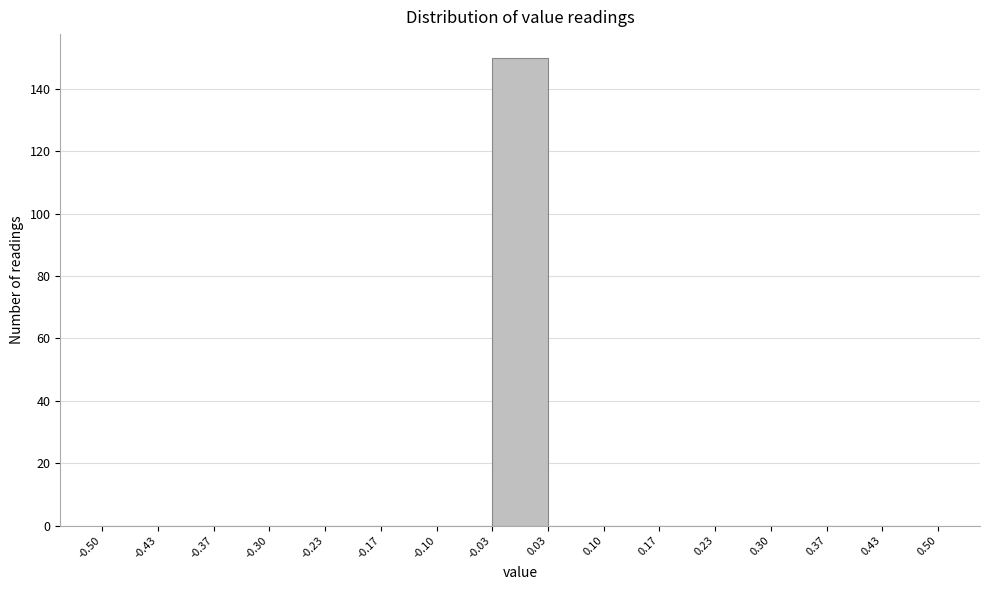

Which range on the x-axis has the tallest bar?

-0.03 to 0.03